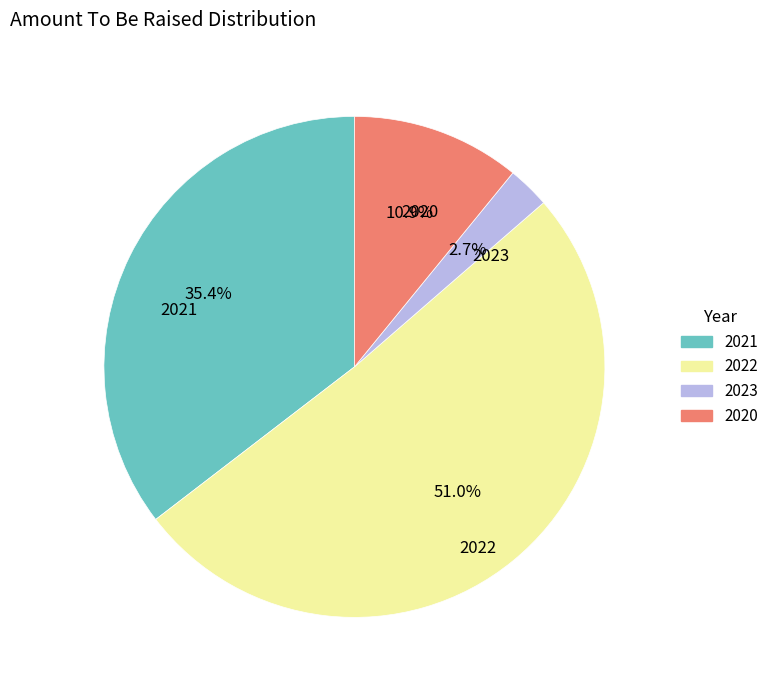

Which slice is the smallest?

2023